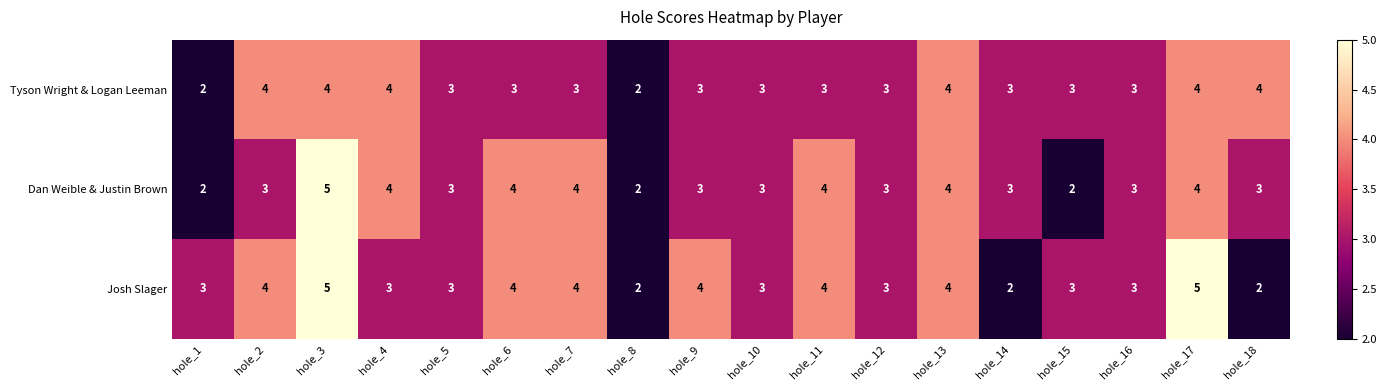

Where does the Tyson Wright & Logan Leeman series first go above 3?

hole_2